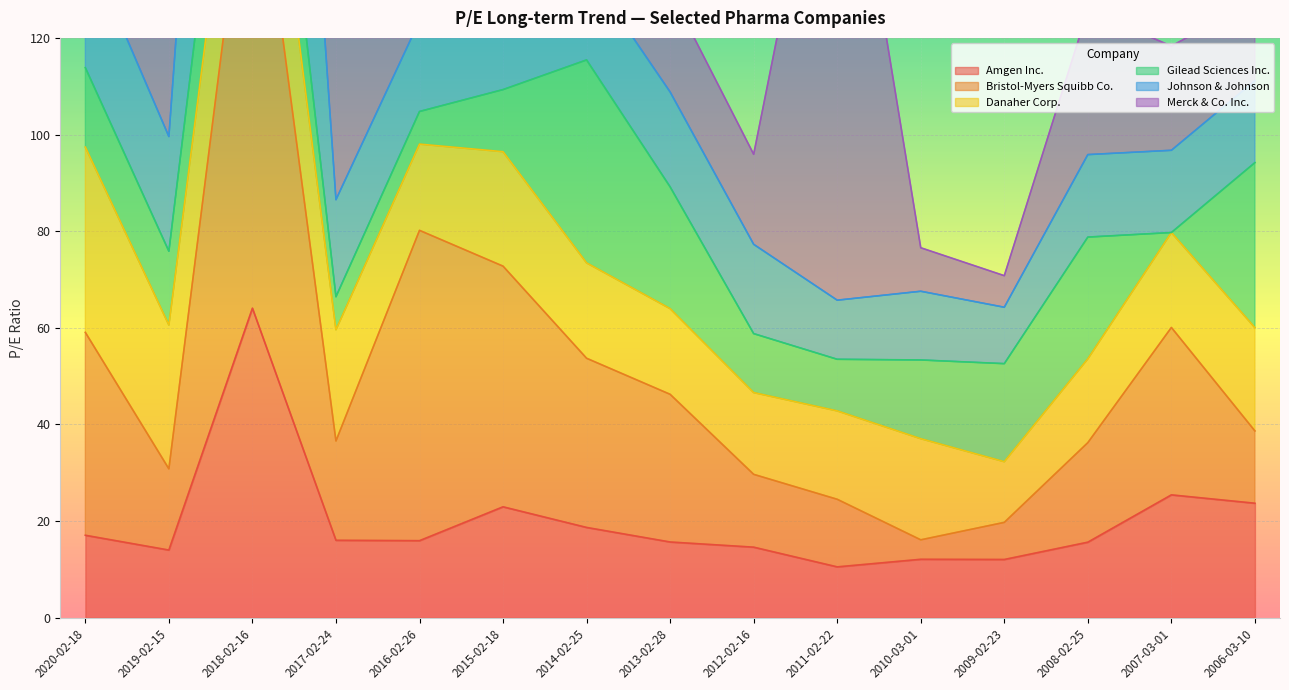

How many times do Bristol-Myers Squibb Co. and Gilead Sciences Inc. cross each other?

5